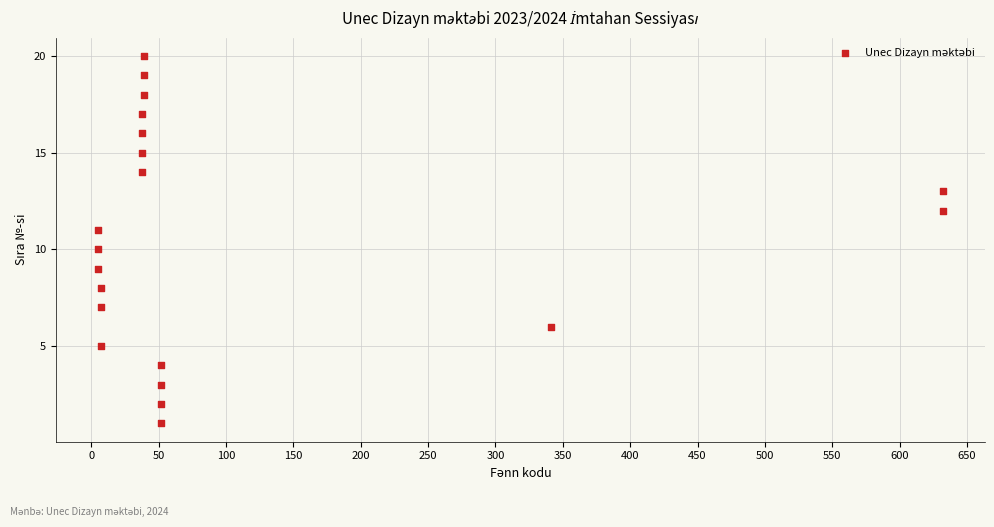

What is the range of X values (max minus min)?

627